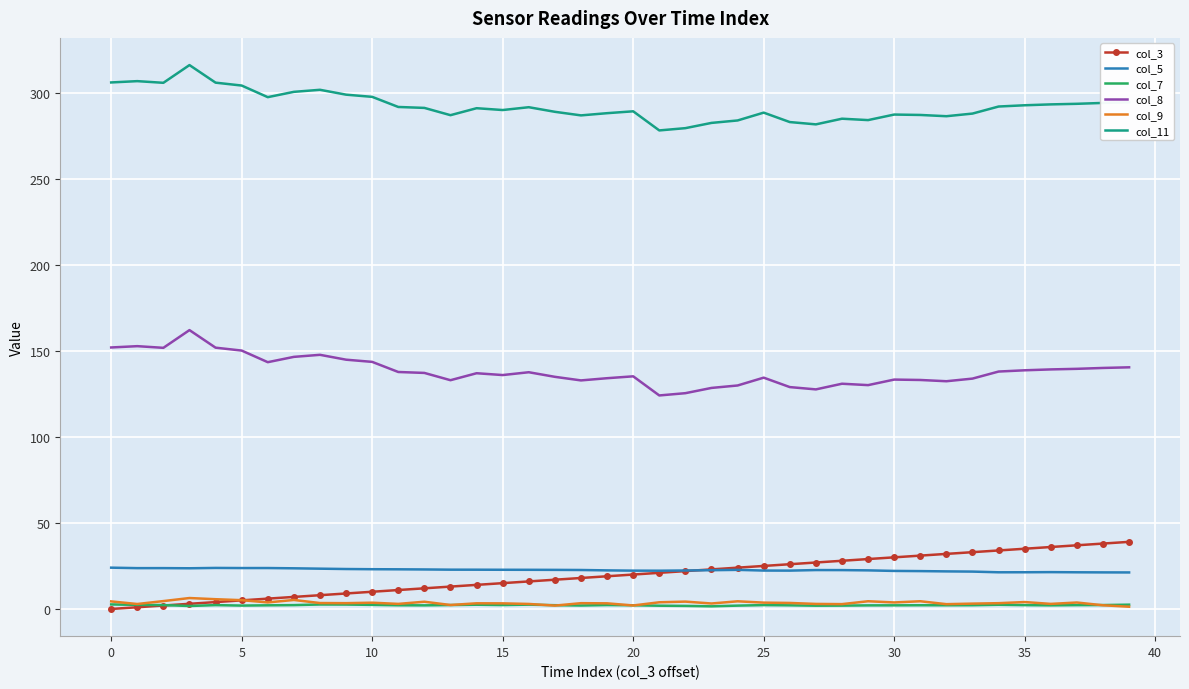

Which series has the largest total across all categories?

col_11